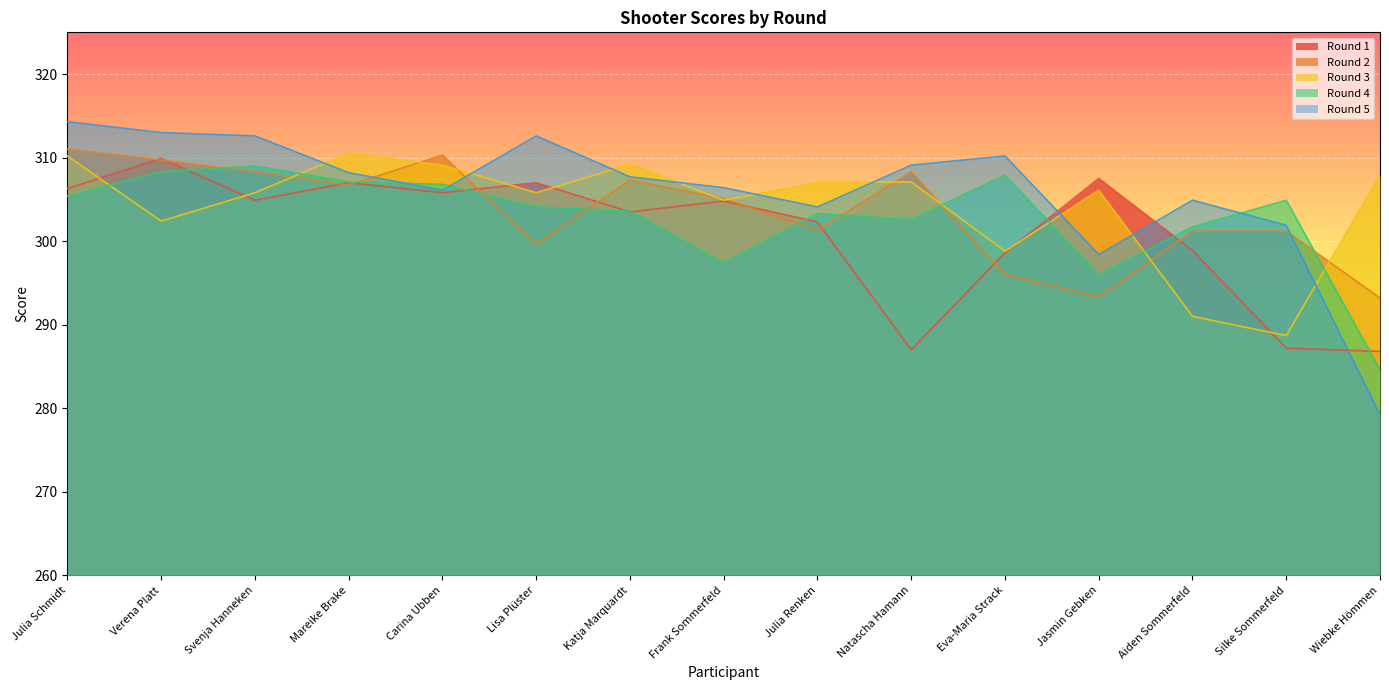

What is the value of the Round 5 point at the 5th from the left?

306.1